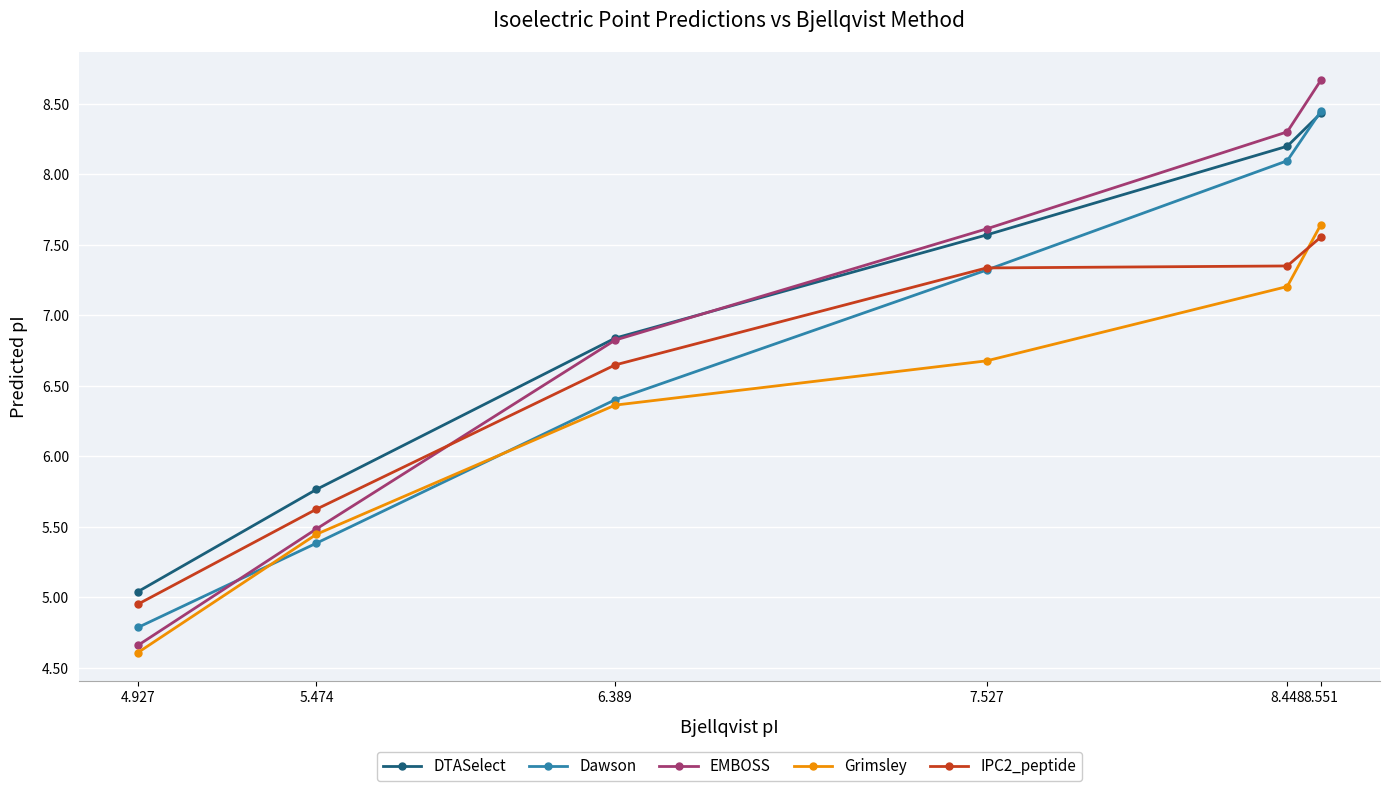

Which series changed the most between 4.927 and 7.527?

EMBOSS